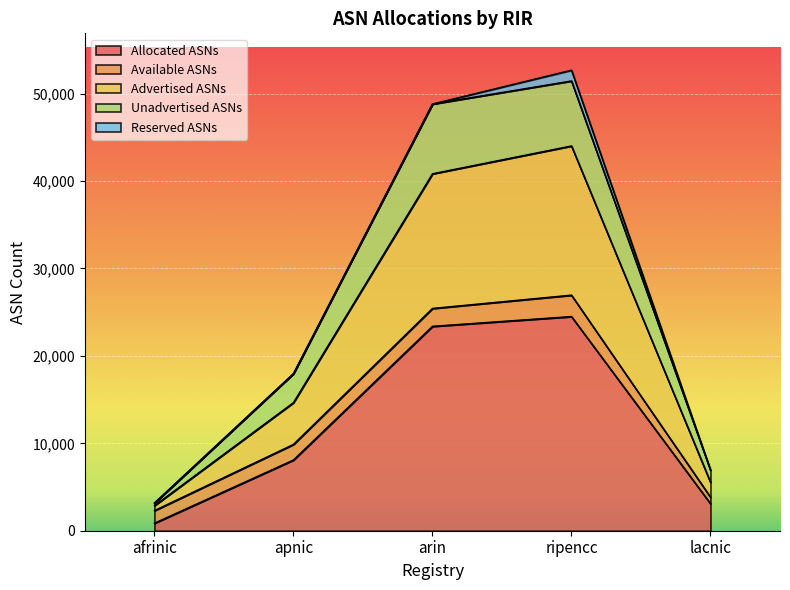

What is the highest value of the Allocated ASNs series?

24502